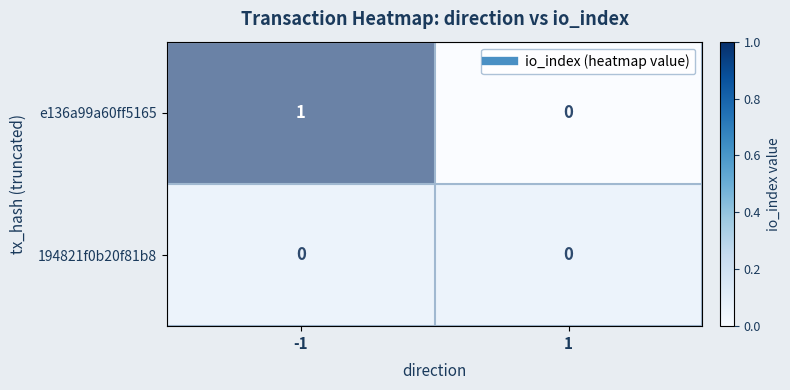

Which series has the largest total across all categories?

e136a99a60ff5165